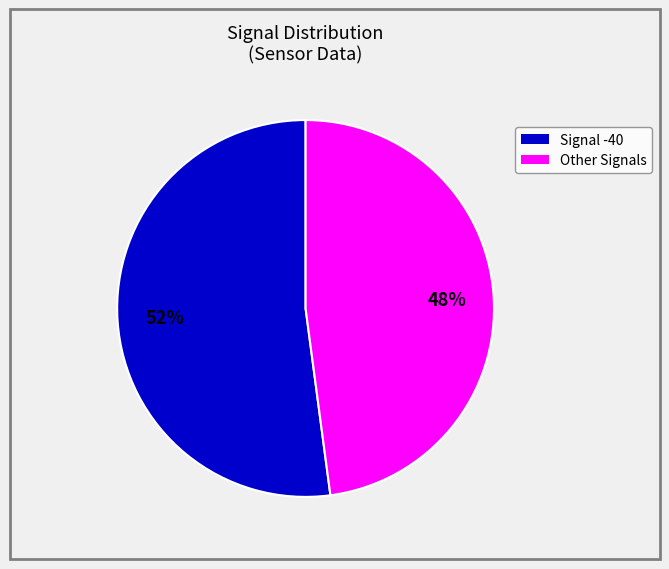

Is there any slice that represents more than half of the pie?

Yes